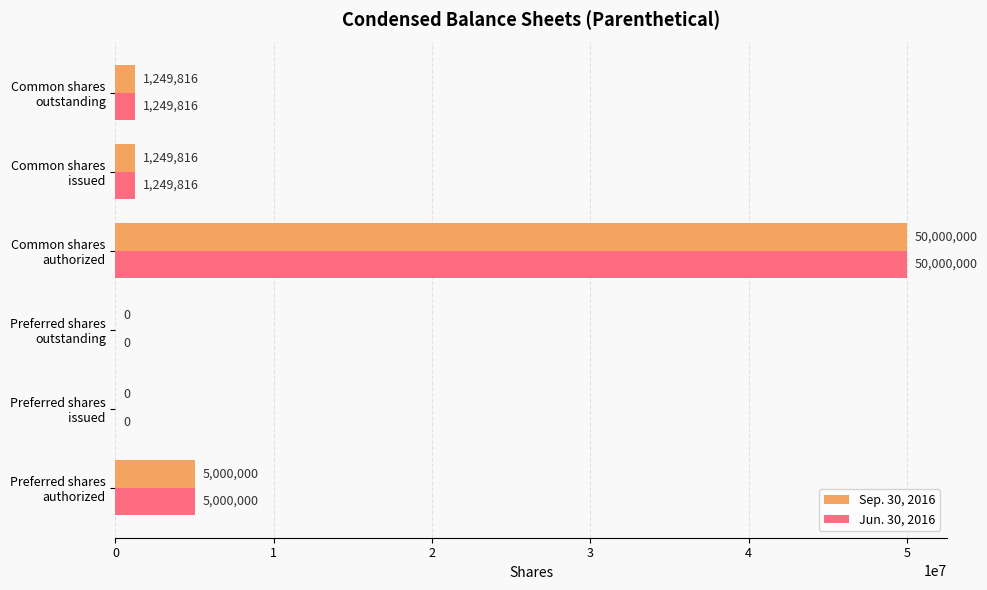

What is the sum of all Sep. 30, 2016 values?

57499632